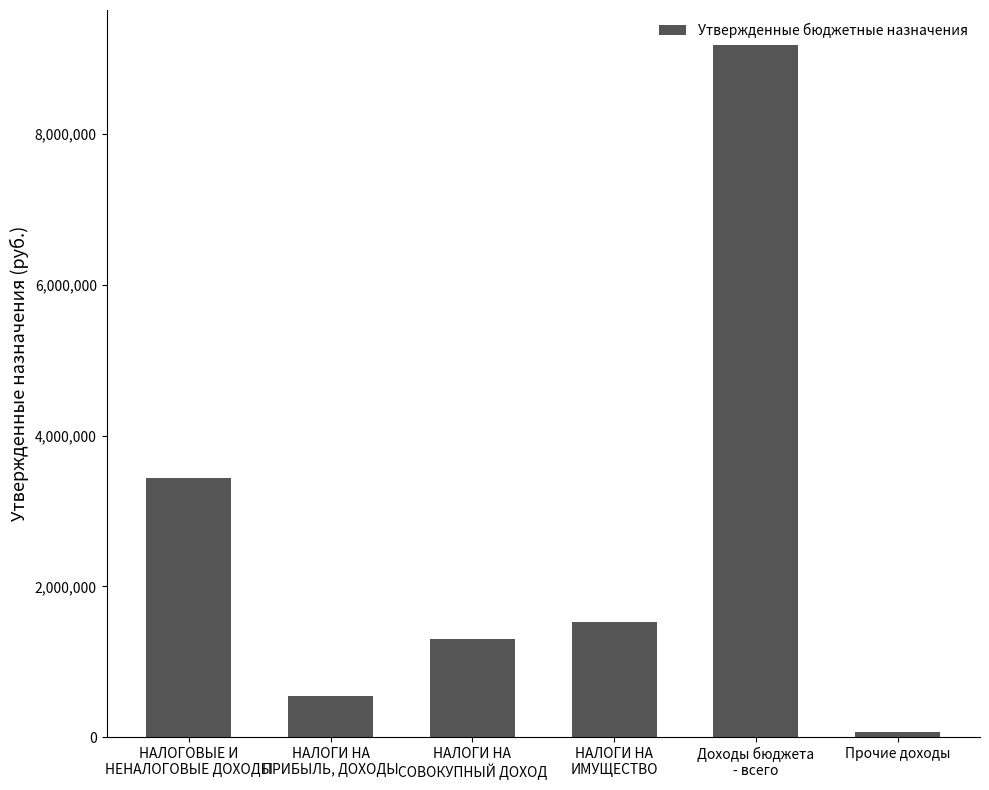

True or false: the data shows 926637 at НАЛОГОВЫЕ И
НЕНАЛОГОВЫЕ ДОХОДЫ.

False